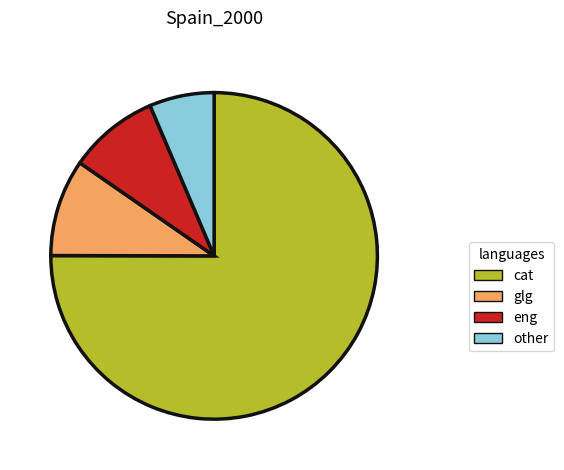

Is there any slice that represents more than half of the pie?

Yes